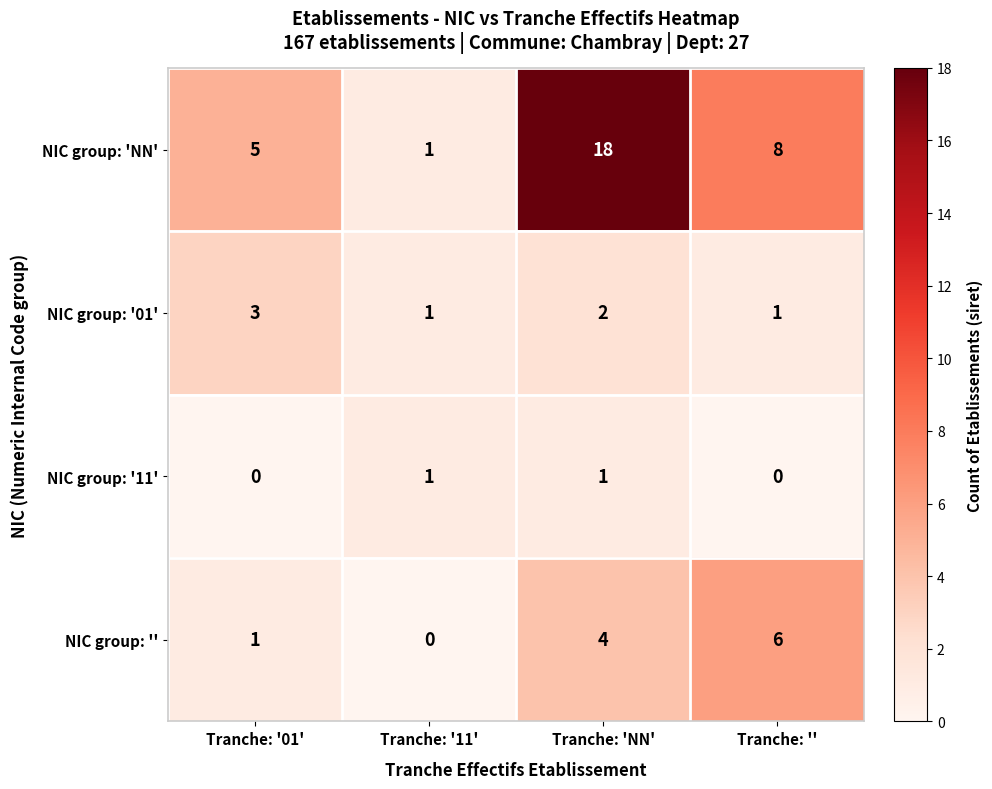

What is the difference between the second highest and second lowest values in the NIC group: '' series?

3